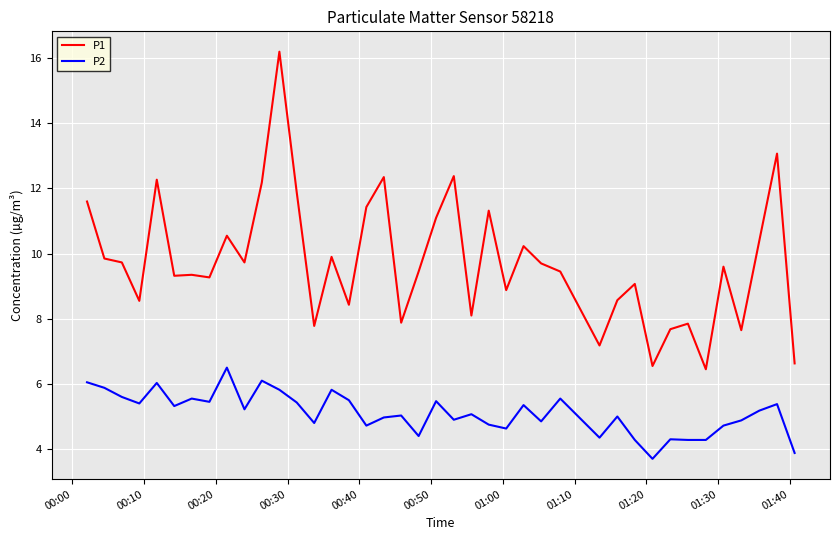

What is the difference between the maximum and minimum values in the P2 series?

2.8